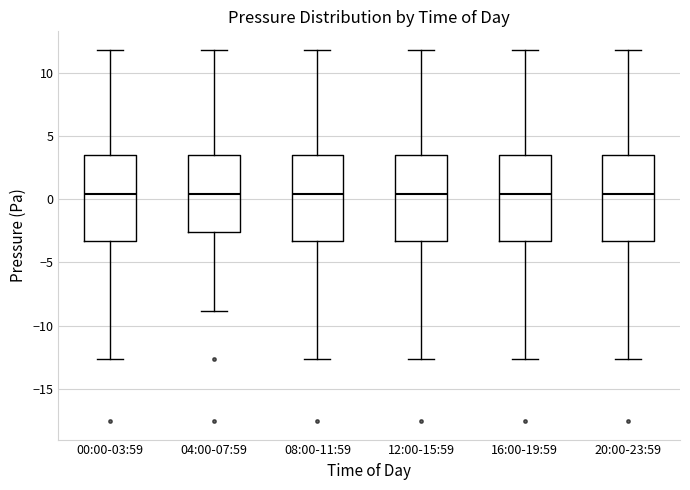

Reading left to right, read every box against the y-axis: the position of its median line, the range the box covers, and the ends of its whiskers. The values are not printed on the chart, so give them approximately, as read against the axis.

00:00-03:59: median 0.5, box -3.5 to 3.5, whiskers -12.5 to 12.0
04:00-07:59: median 0.5, box -2.5 to 3.5, whiskers -9.0 to 12.0
08:00-11:59: median 0.5, box -3.5 to 3.5, whiskers -12.5 to 12.0
12:00-15:59: median 0.5, box -3.5 to 3.5, whiskers -12.5 to 12.0
16:00-19:59: median 0.5, box -3.5 to 3.5, whiskers -12.5 to 12.0
20:00-23:59: median 0.5, box -3.5 to 3.5, whiskers -12.5 to 12.0